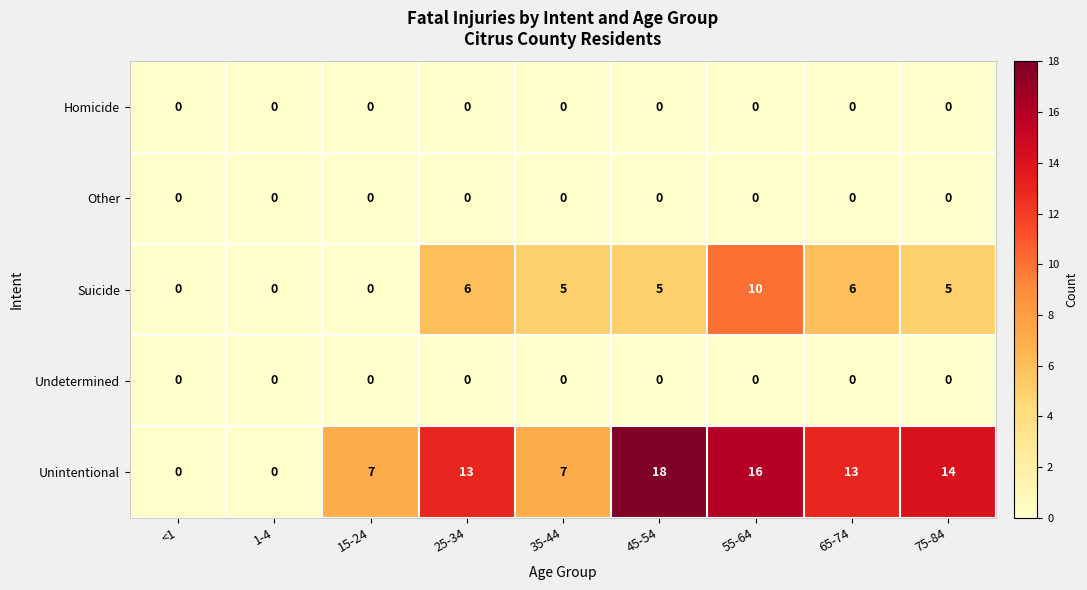

Which series has the largest range (max minus min)?

Unintentional